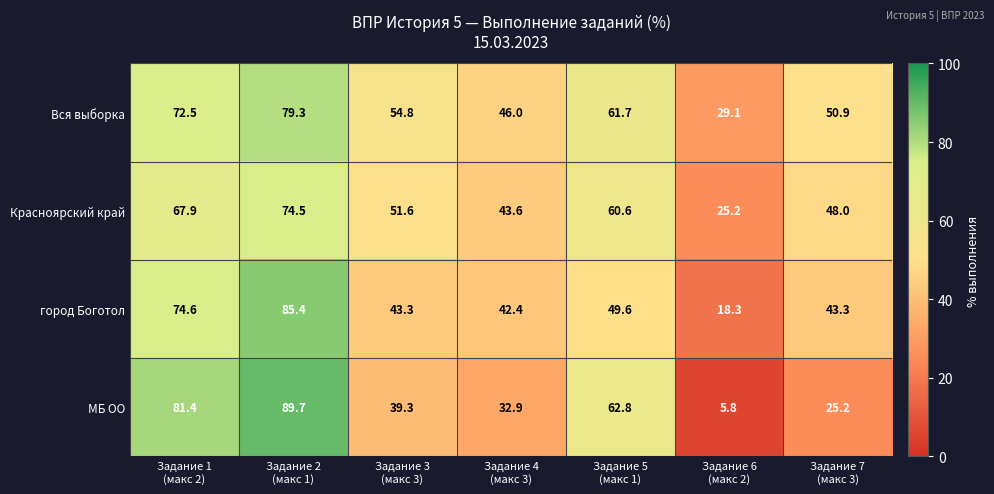

Which series has the largest range (max minus min)?

МБ ОО